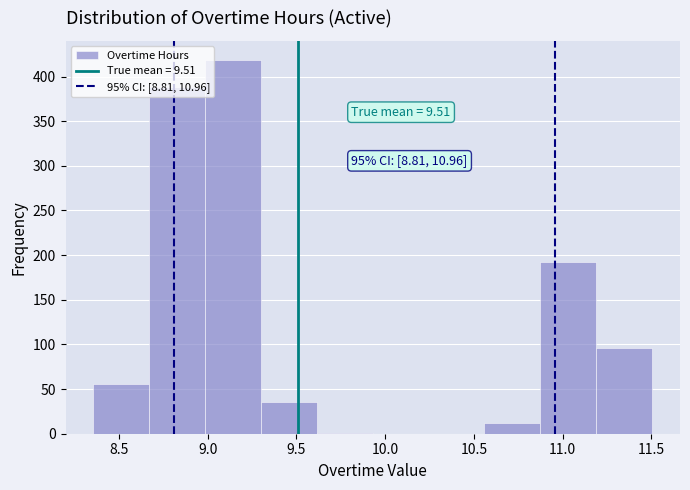

Over which range of the x-axis is the bar tallest?

9.00 to 9.30